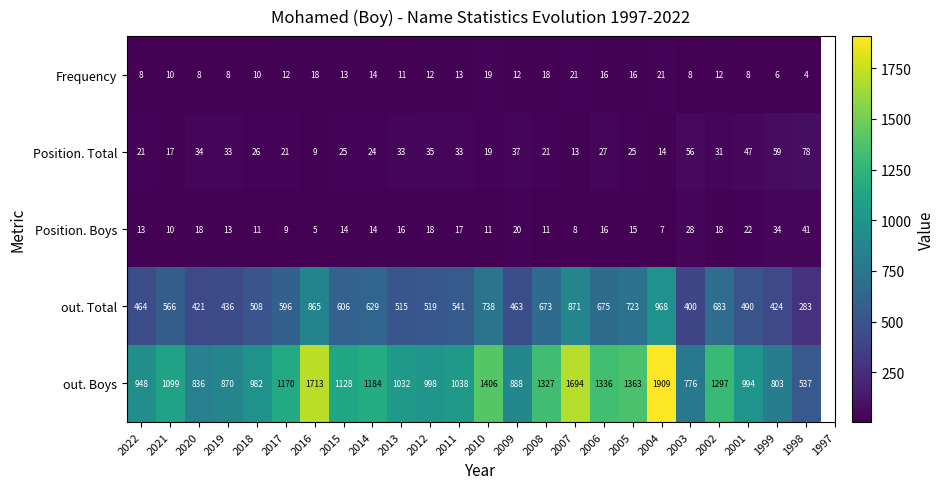

What is the spread (max minus min) of values at 1998?

533